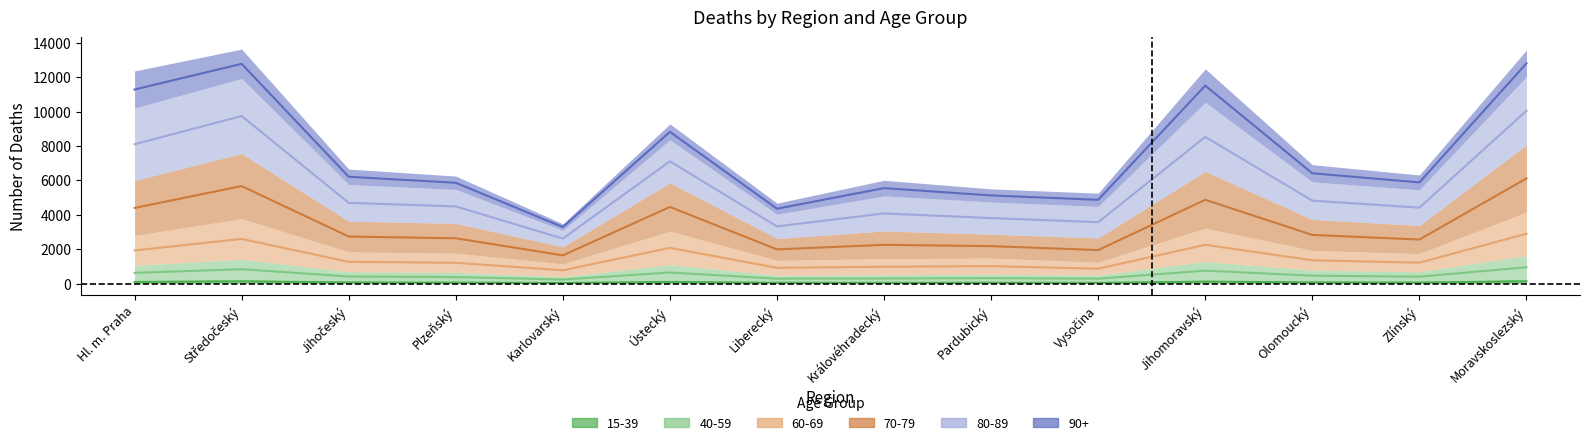

What is the average value of the 40-59 series?

488.5